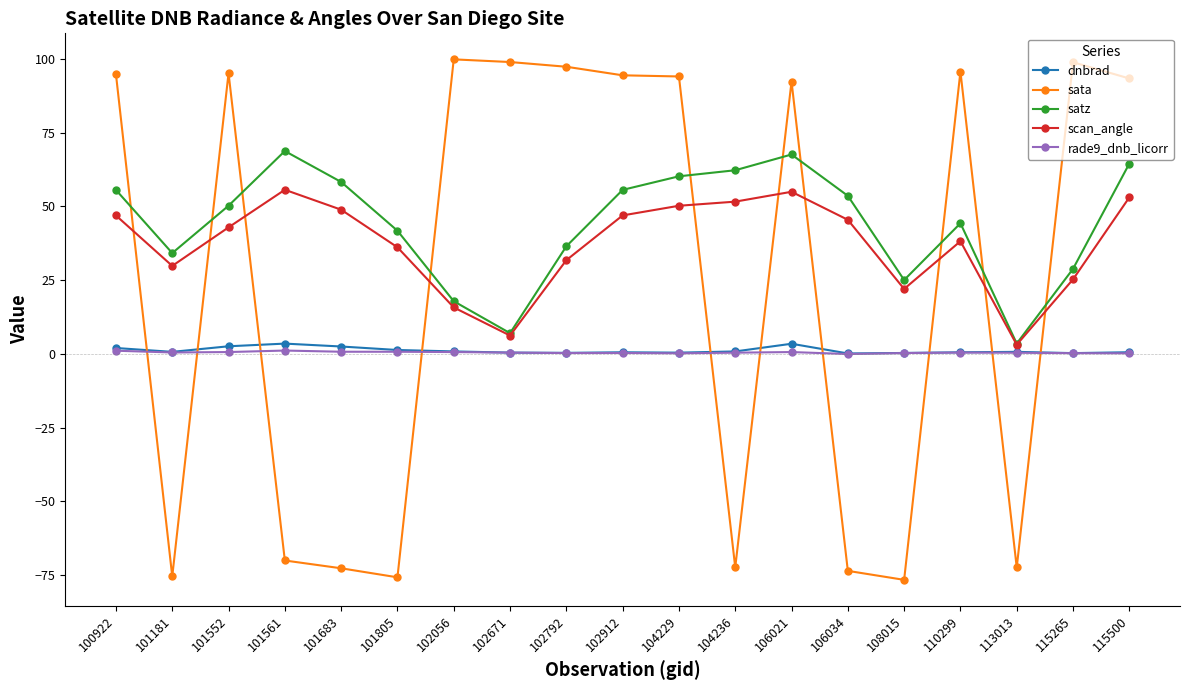

What is the approximate value of scan_angle at 101805?

36.1